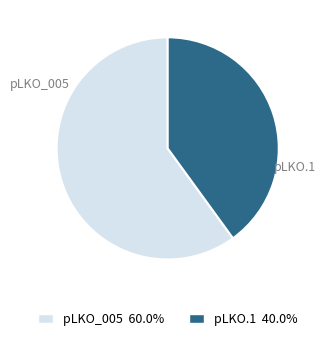

Between pLKO.1 and pLKO_005, which is larger?

pLKO_005